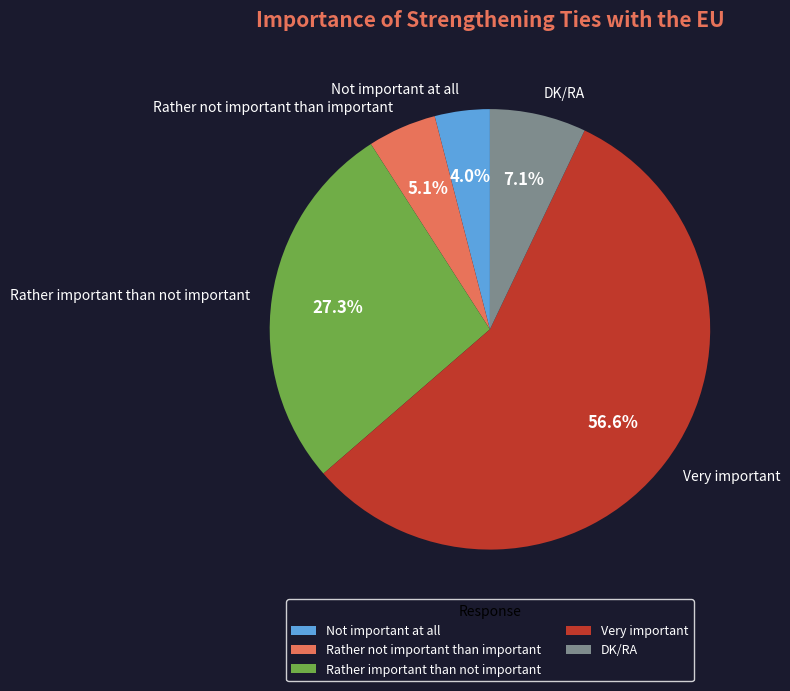

What is the smallest slice in the pie chart?

Not important at all